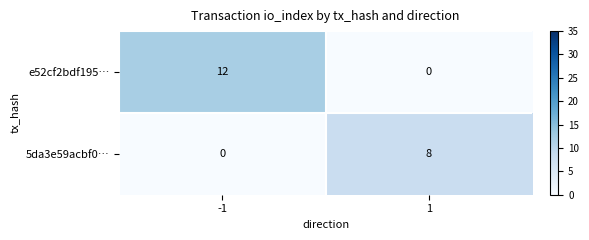

True or false: 5da3e59acbf0… has a value of -3 at -1.

False